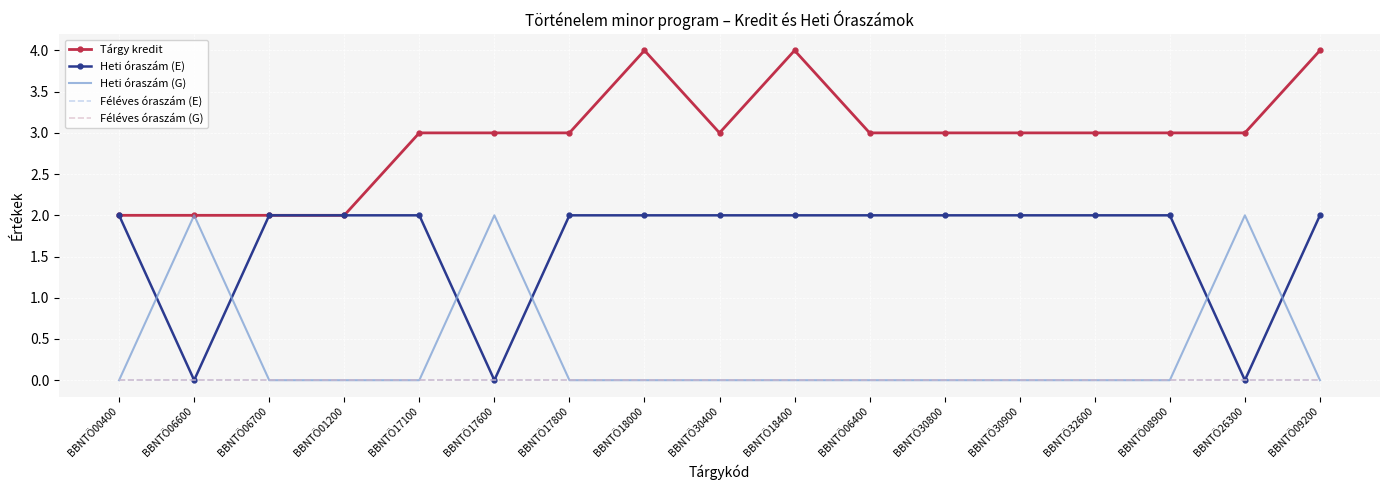

Rank the categories by Heti óraszám (G) value from lowest to highest.

BBNTÖ00400, BBNTÖ06700, BBNTÖ01200, BBNTÖ17100, BBNTÖ17800, BBNTÖ18000, BBNTÖ30400, BBNTÖ18400, BBNTÖ06400, BBNTÖ30800, BBNTÖ30900, BBNTÖ32600, BBNTÖ08900, BBNTÖ09200, BBNTÖ06600, BBNTÖ17600, BBNTÖ26300